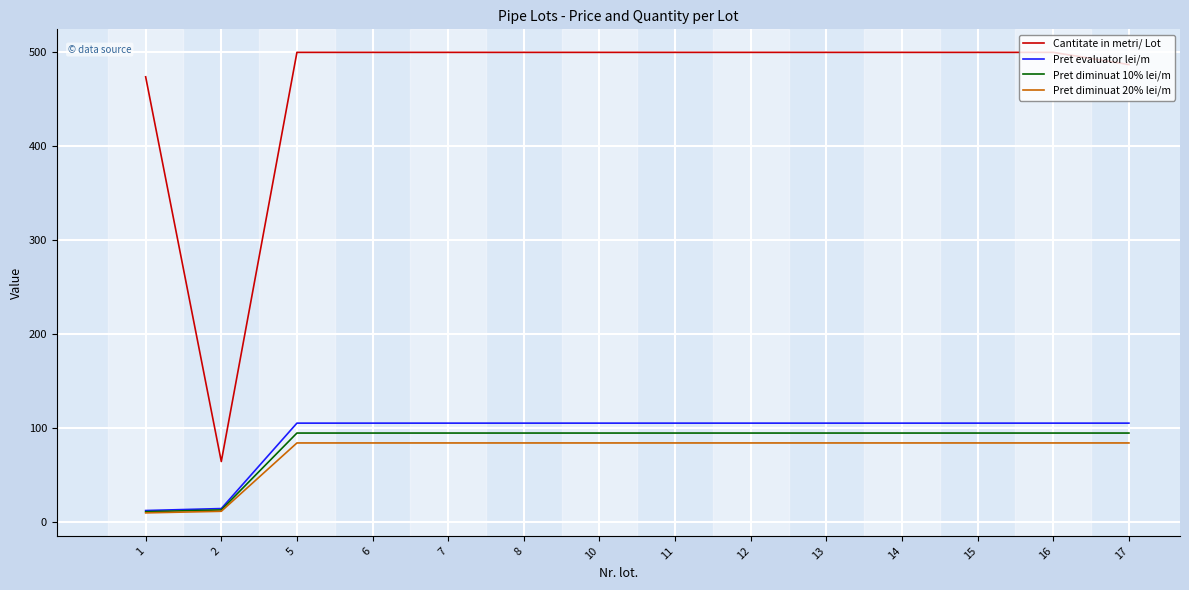

How many series are shown in this chart?

4